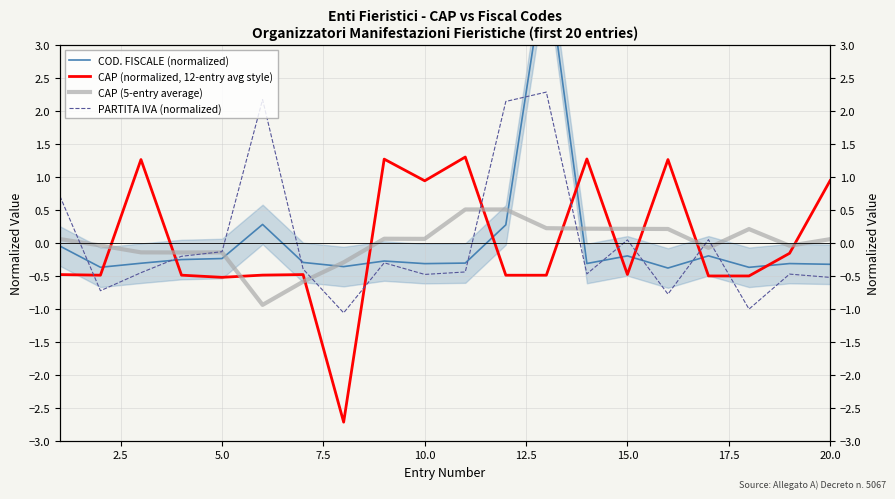

True or false: CAP (5-entry average) has a value of -0.0 at 2.5.

True